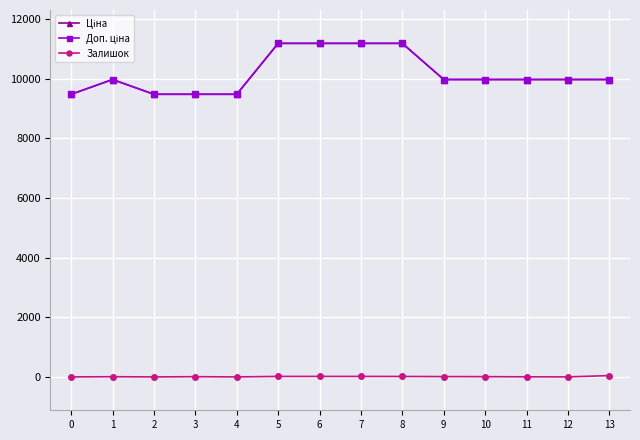

At which label does Ціна first exceed 9974?

1